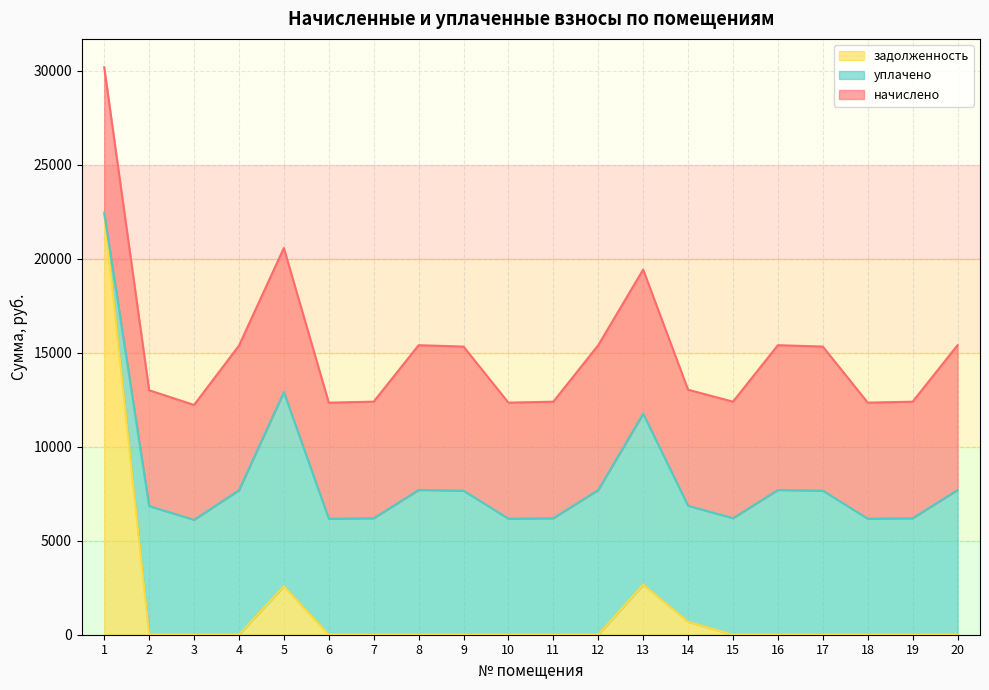

How many values in the уплачено series exceed 6844?

10